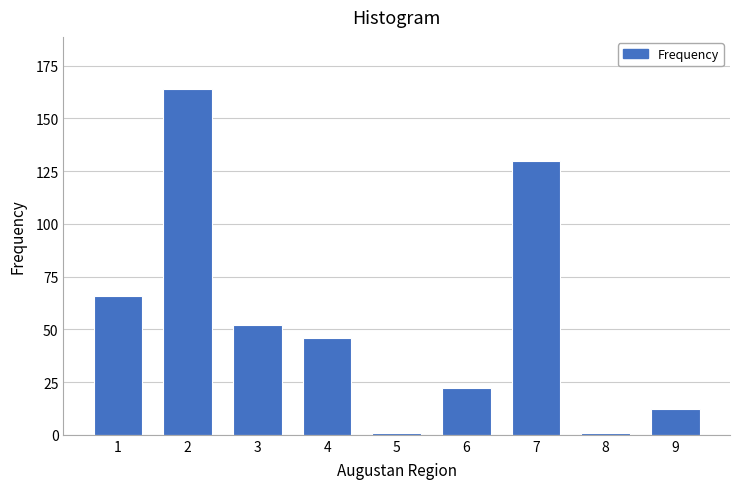

Reading left to right, list all the values displayed in this chart.

1=66	2=164	3=52	4=46	5=1	6=22	7=130	8=1	9=12